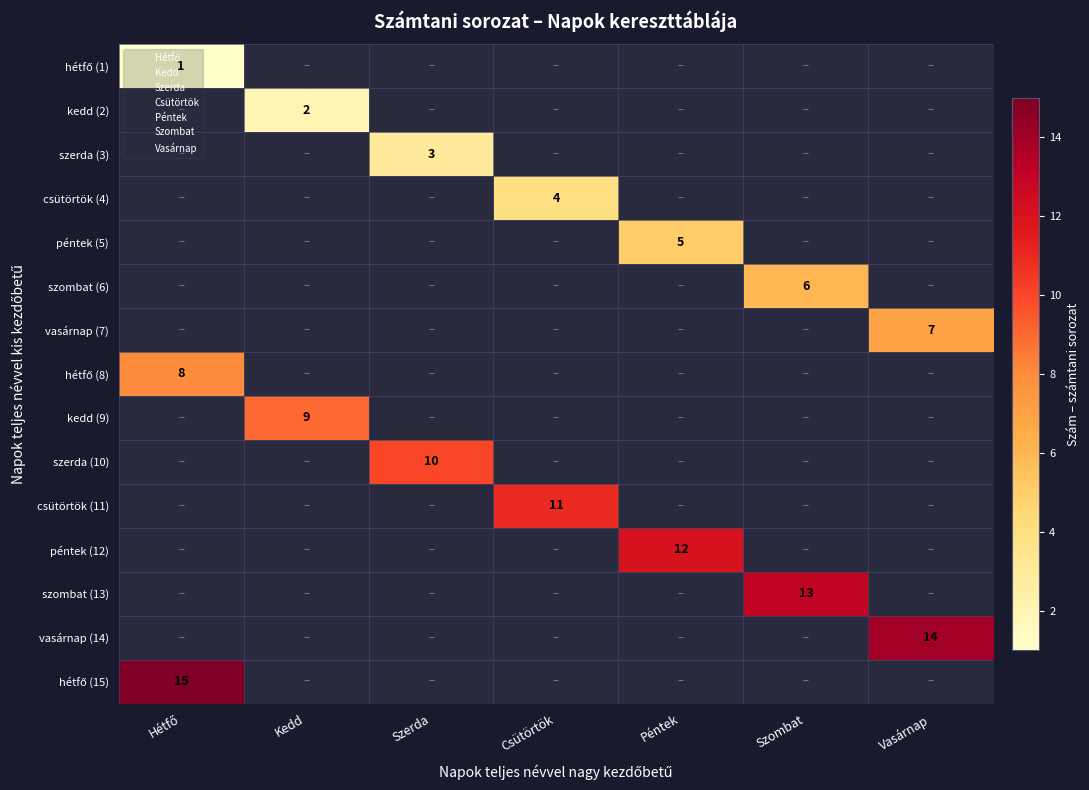

What is the lowest value of the hétfő (15) series?

15.0